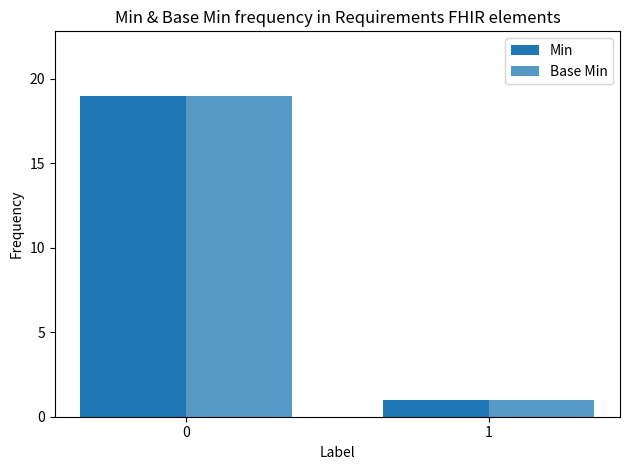

The value of Min at 0 is 27. True or false?

False